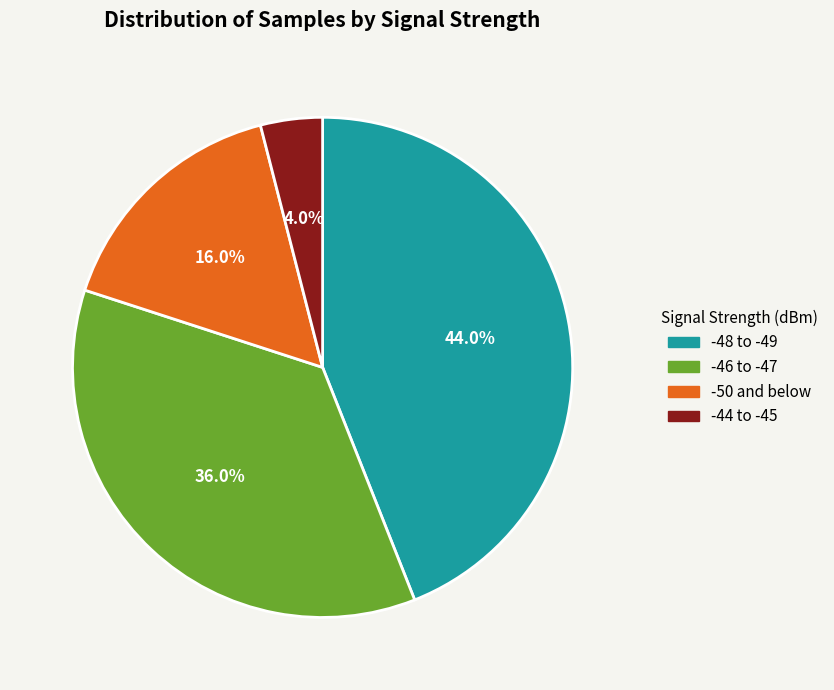

Between -46 to -47 and -50 and below, which is larger?

-46 to -47